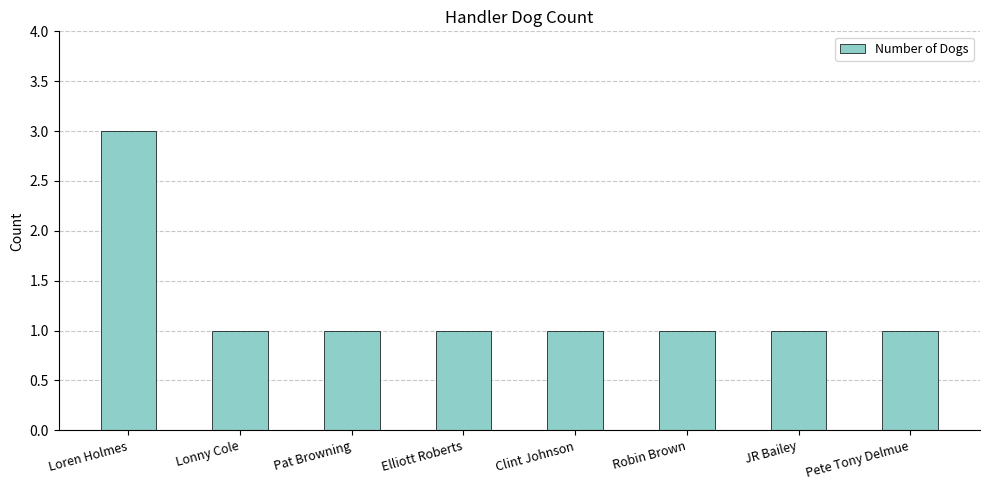

Reading left to right, what are all the values shown in this chart?

Loren Holmes=3	Lonny Cole=1	Pat Browning=1	Elliott Roberts=1	Clint Johnson=1	Robin Brown=1	JR Bailey=1	Pete Tony Delmue=1